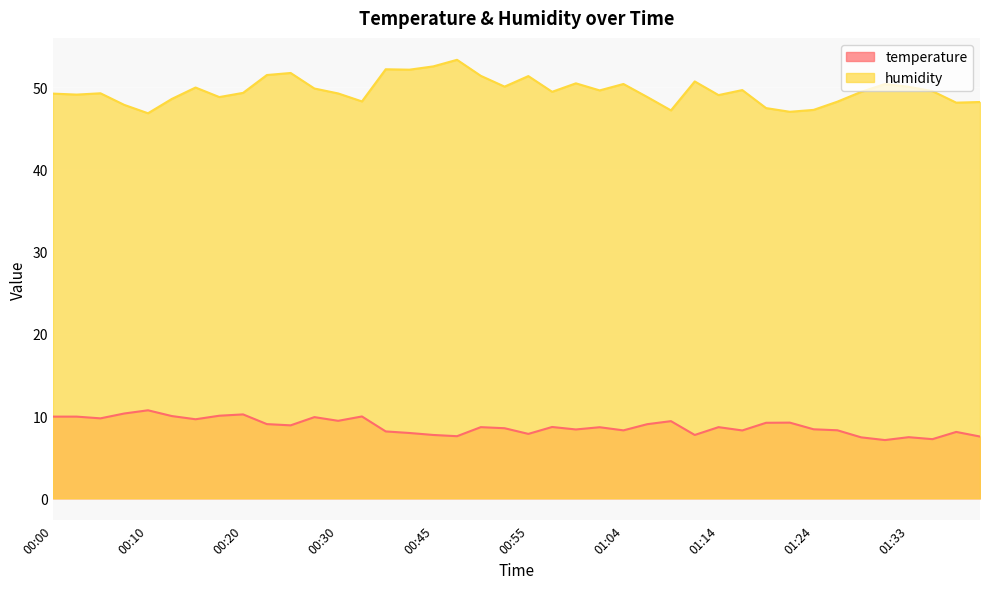

How many lines are shown in the chart?

2